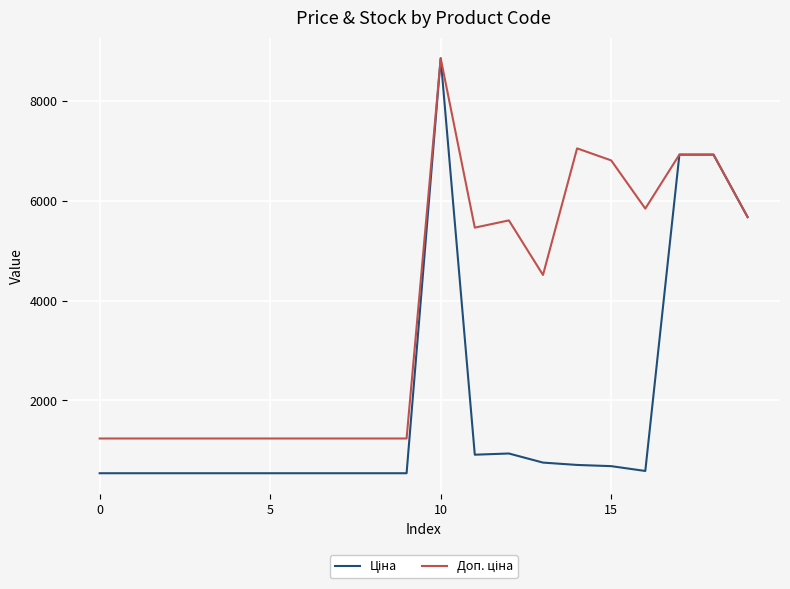

What is the maximum value shown in the chart?

8856.7